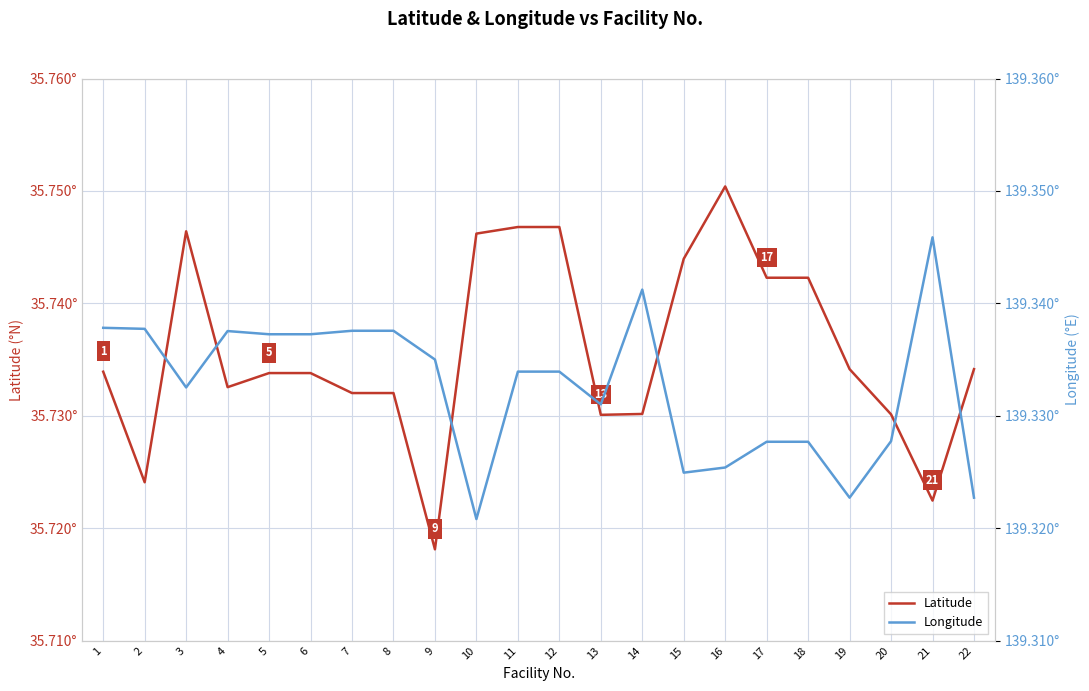

What is the total value across all series at 8?

175.1